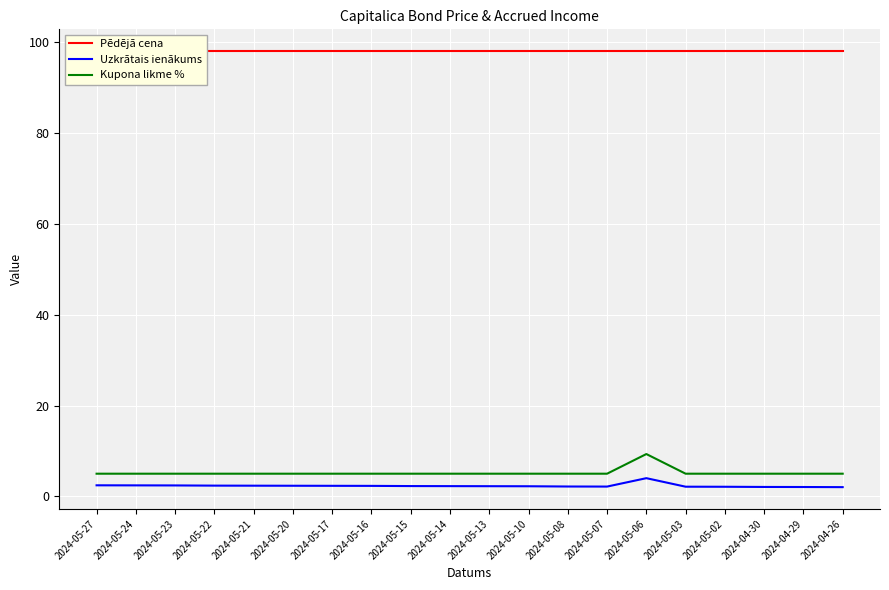

Which series changed the most between 2024-05-03 and 2024-04-29?

Uzkrātais ienākums